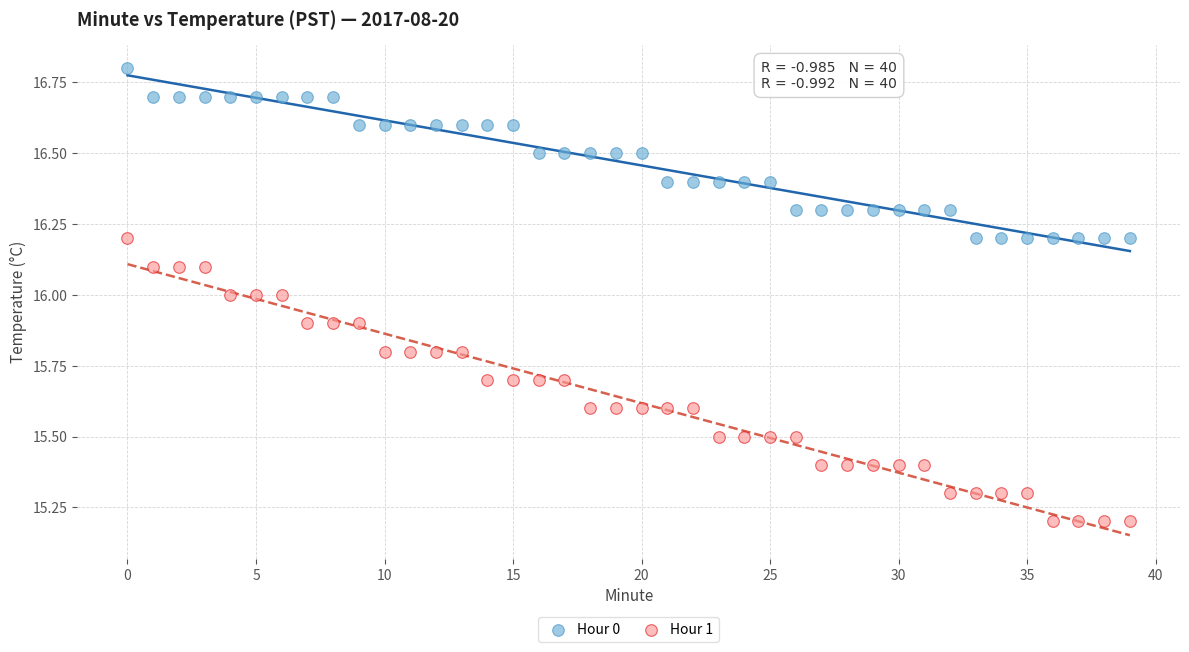

What are all the series names shown in the legend?

Hour 0, Hour 1